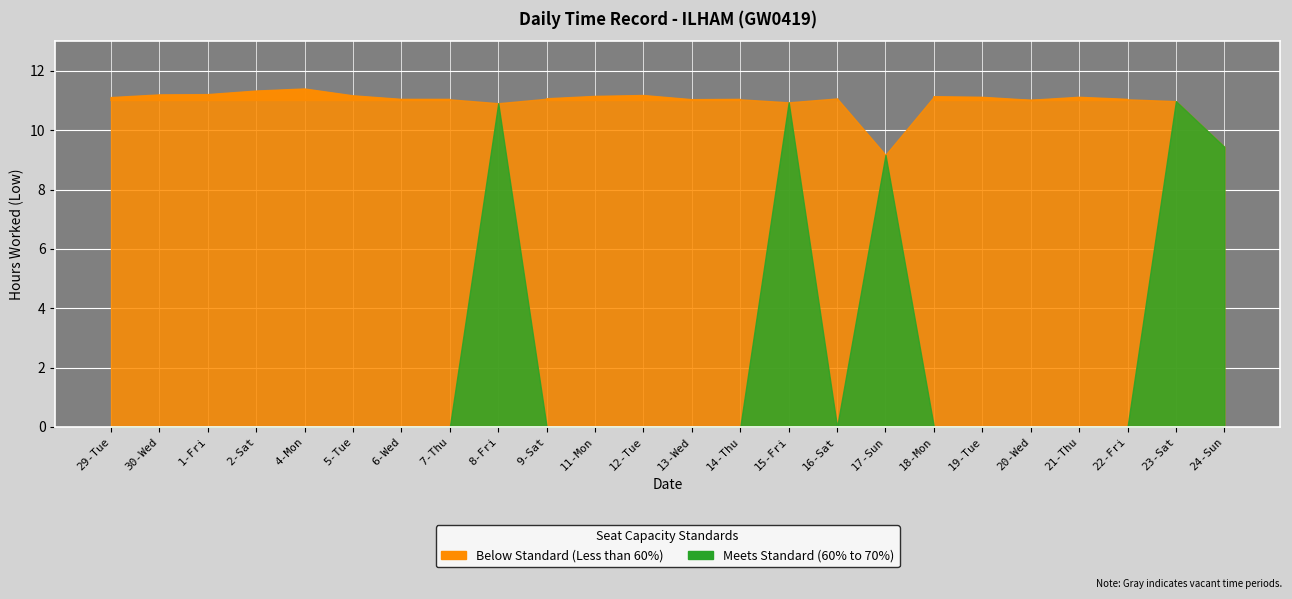

What is the approximate value at 29-Tue?

11.1